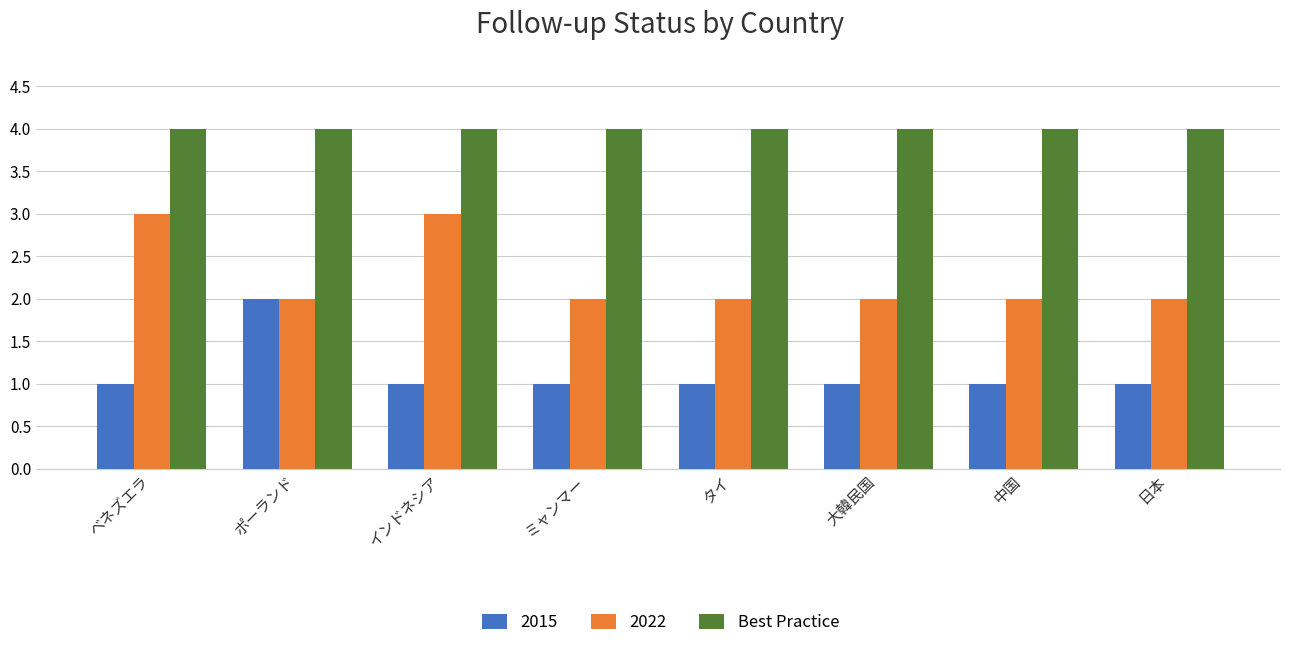

True or false: Best Practice has a value of 4 at ベネズエラ.

True